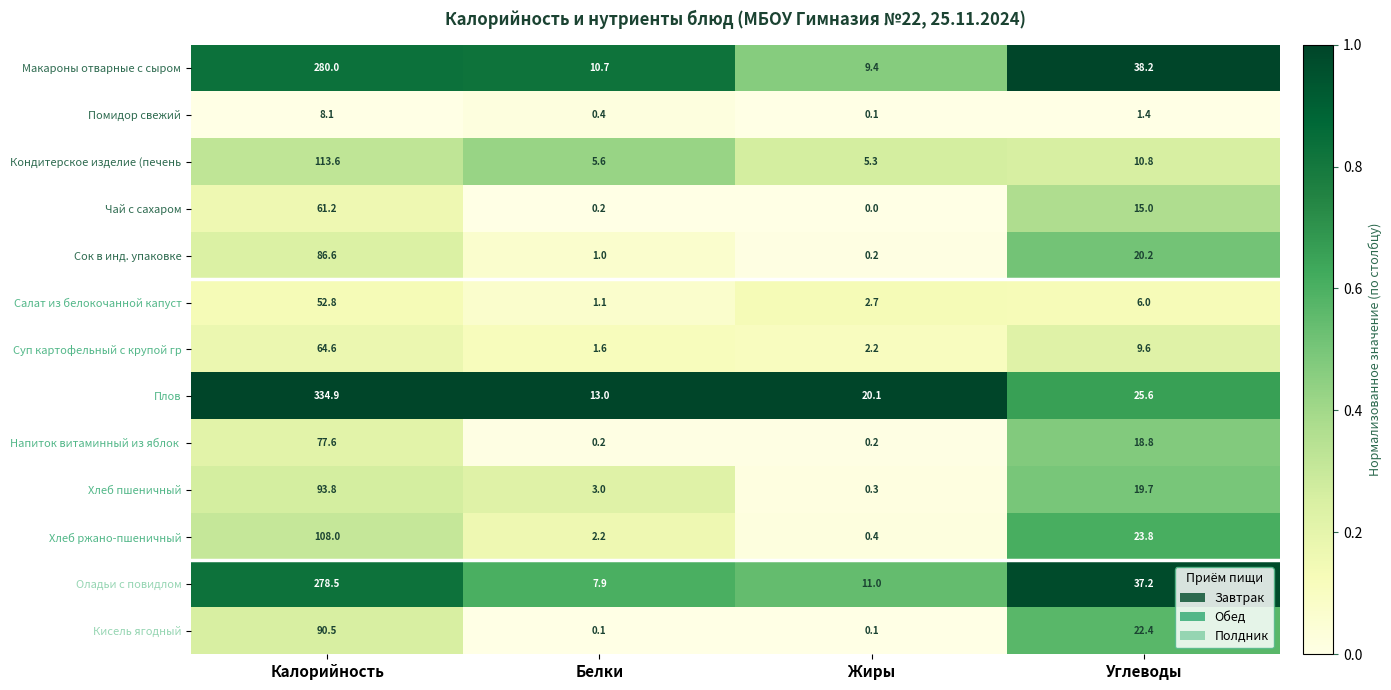

Count the number of data series in this chart.

13